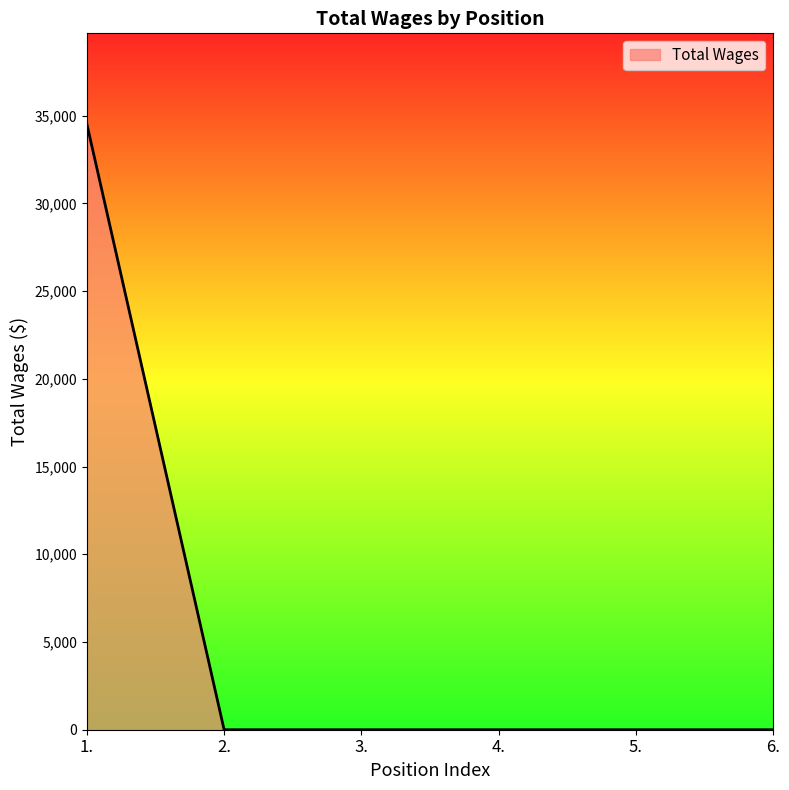

Count the number of values greater than 0.

1